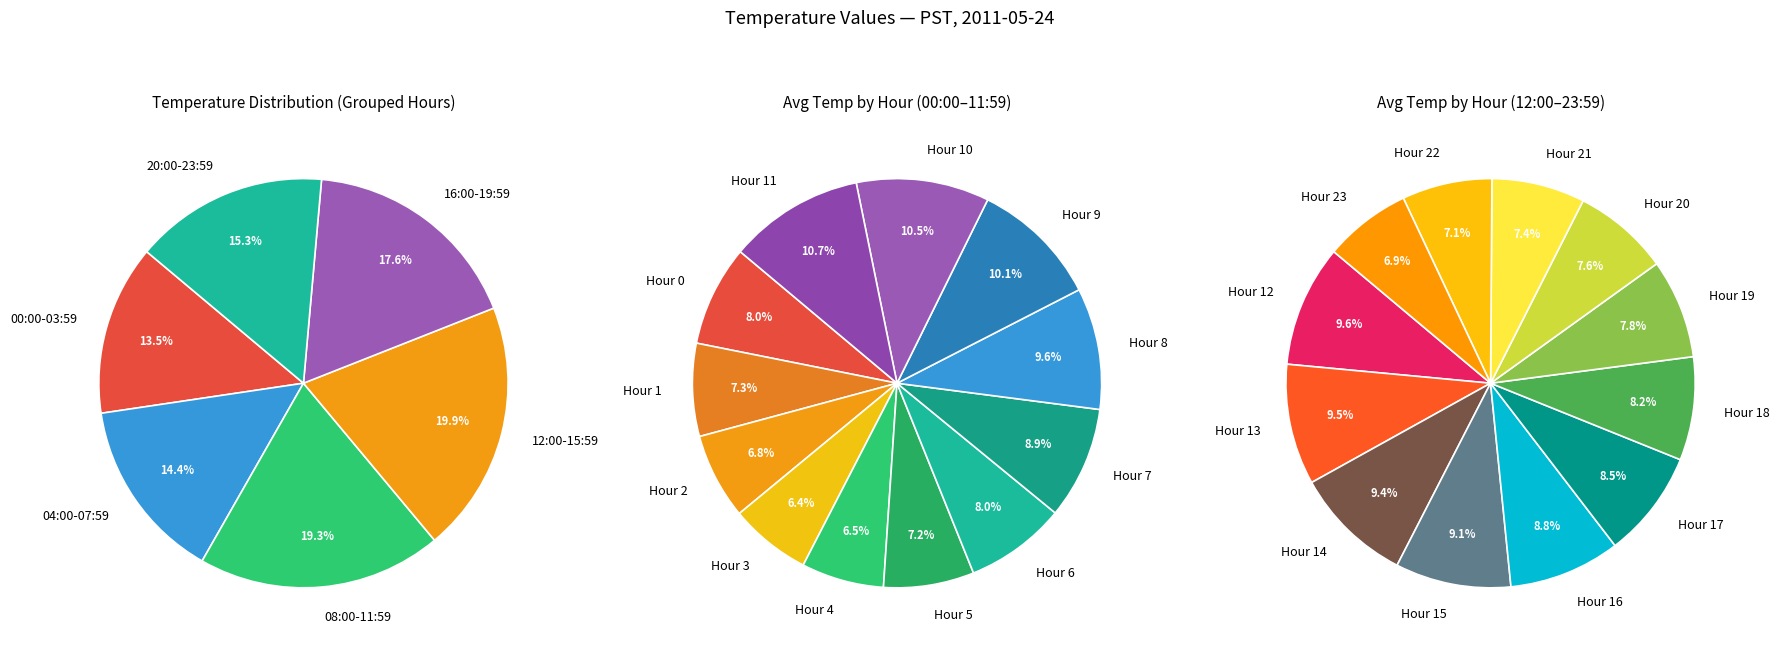

Between Hour 8 and Hour 11, which is larger?

Hour 11